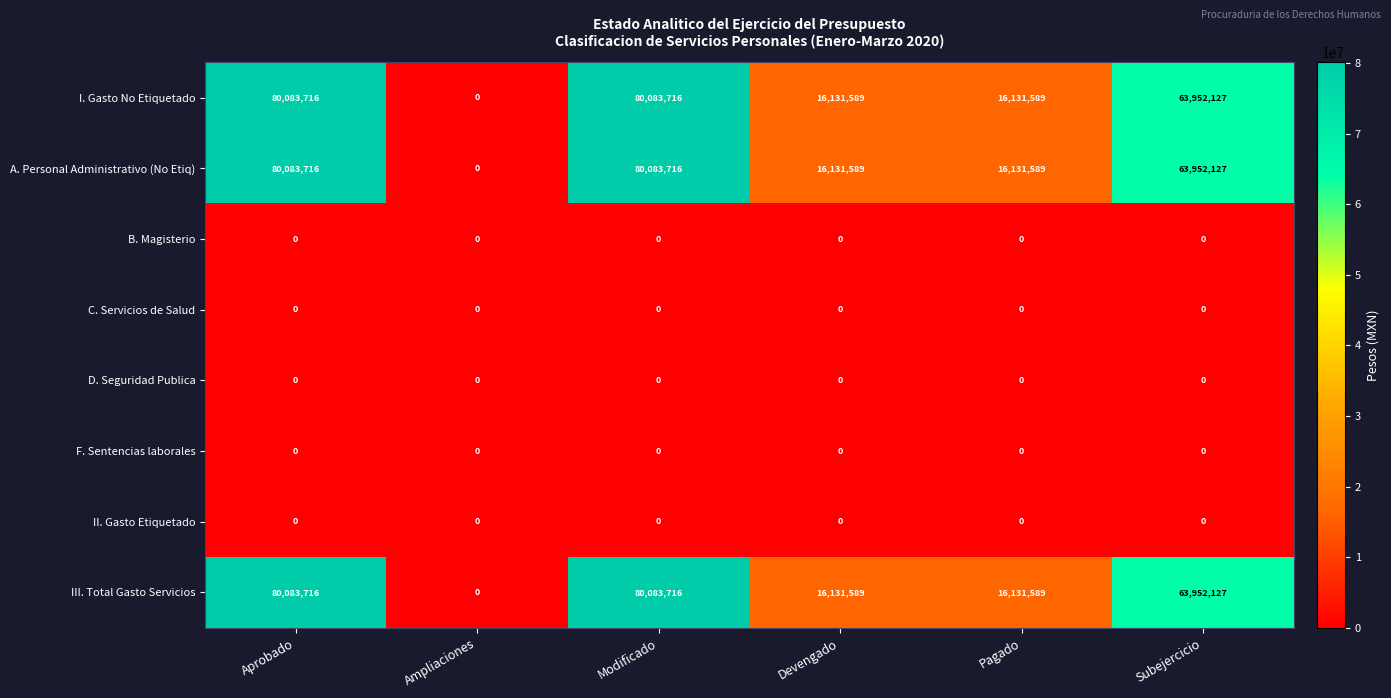

Count the number of data series in this chart.

8